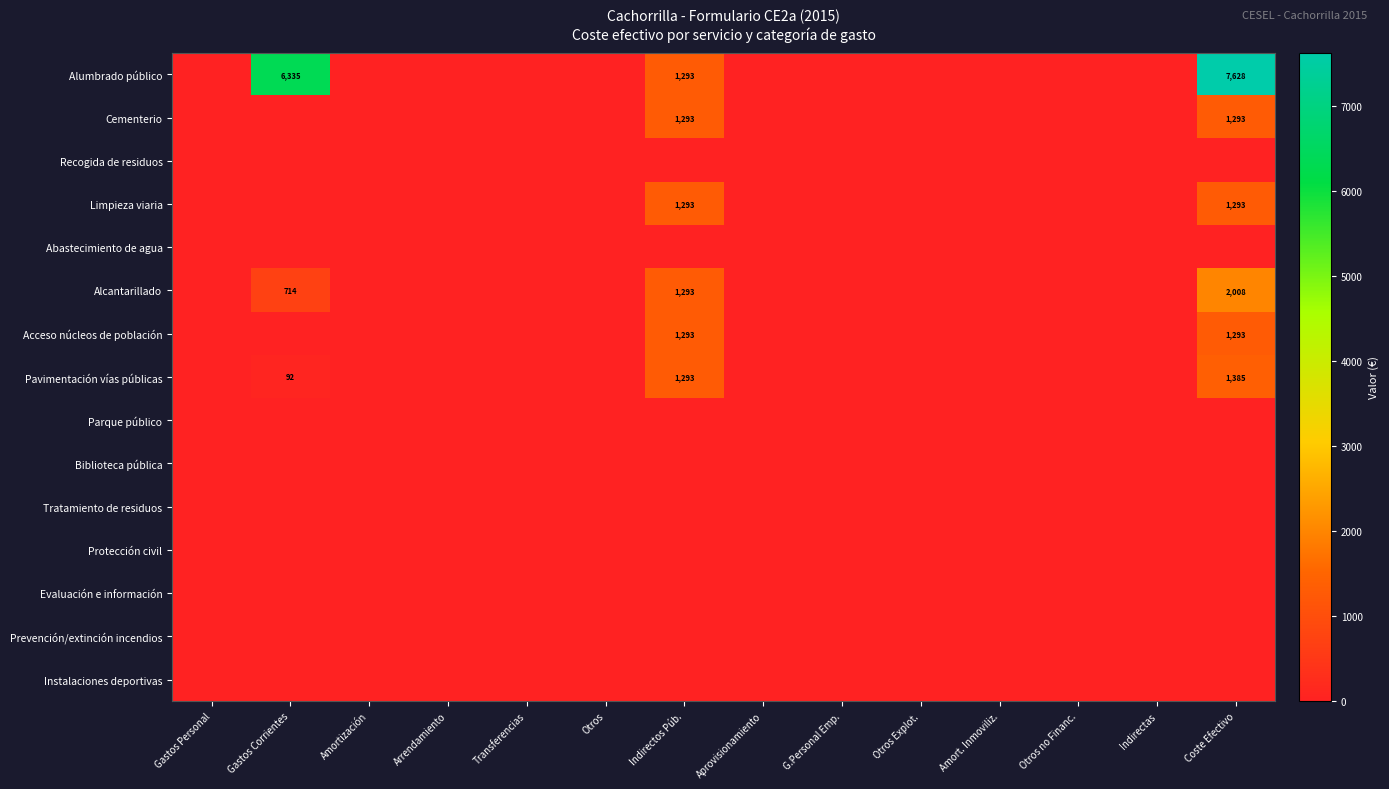

Which label corresponds to the largest value in the chart?

Coste Efectivo